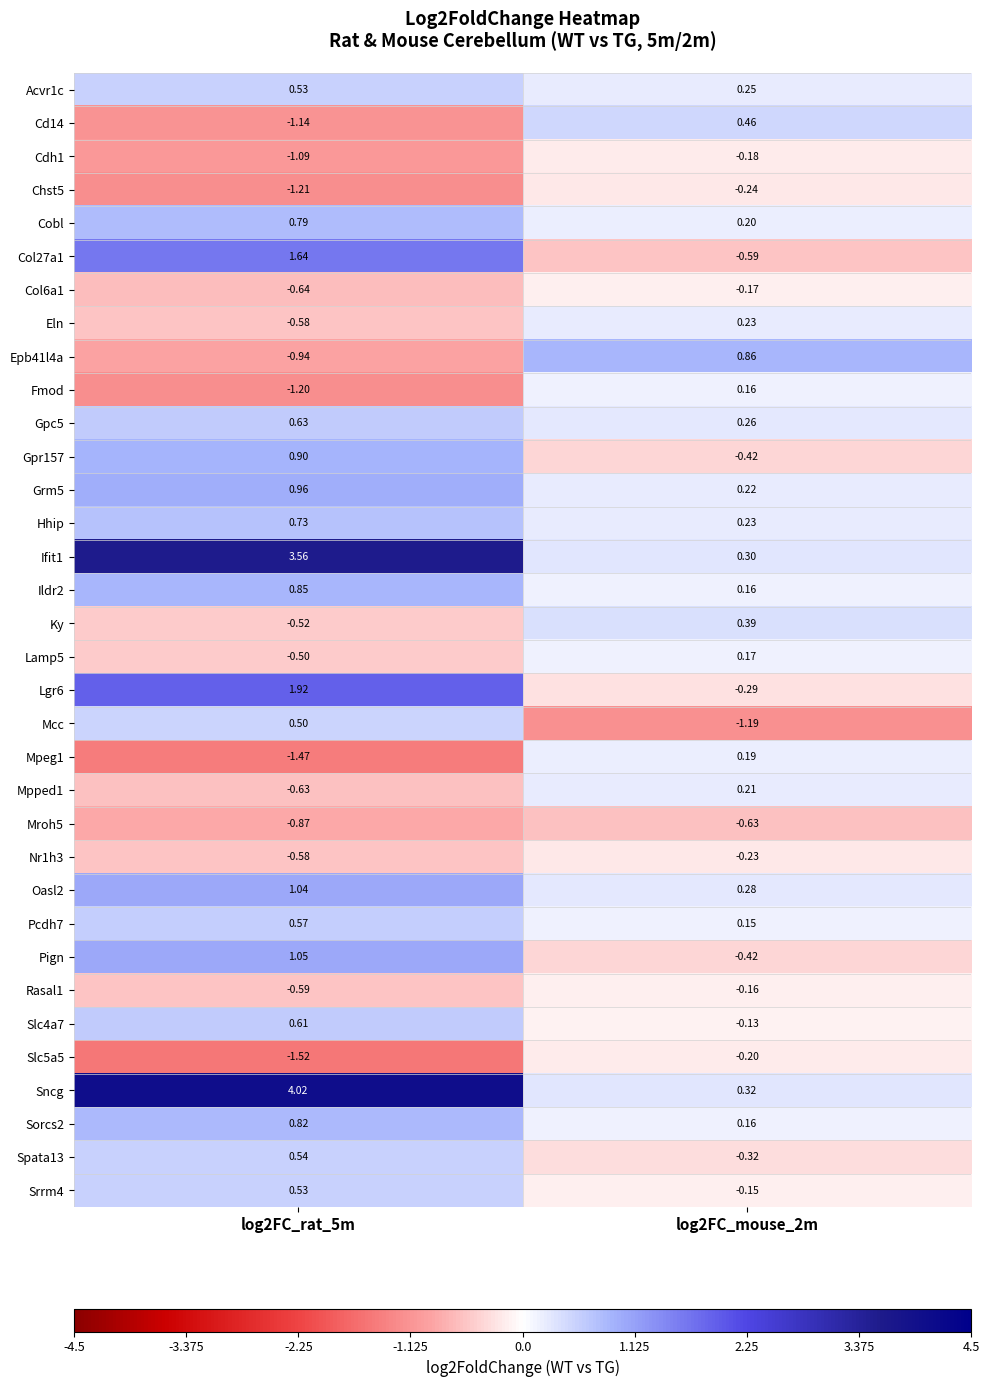

Which series has the largest range (max minus min)?

Sncg